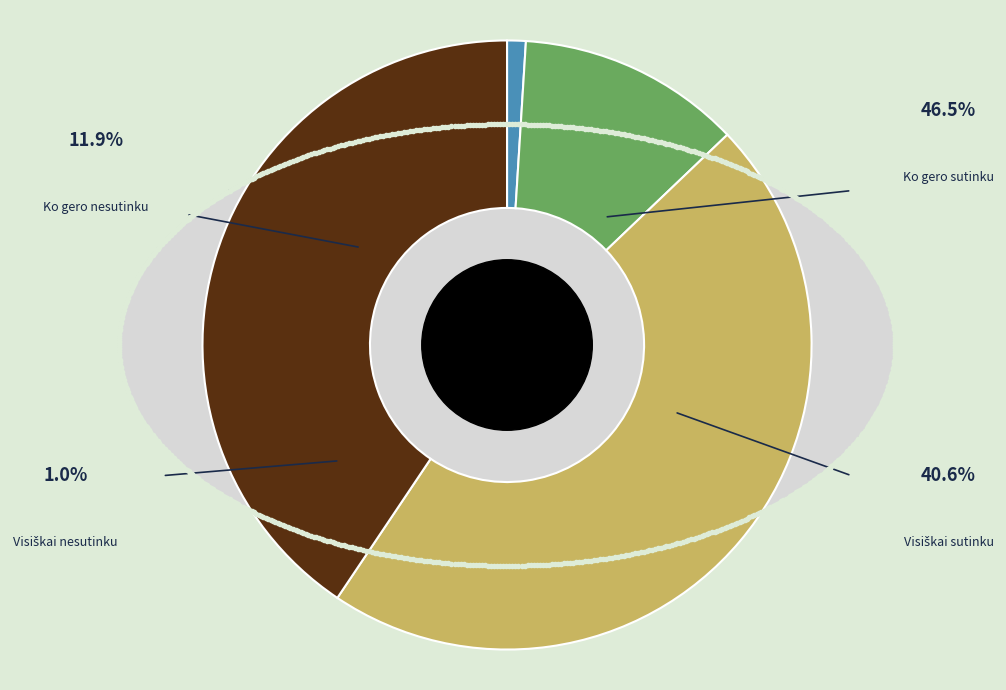

Which slice is the smallest?

Visiškai nesutinku